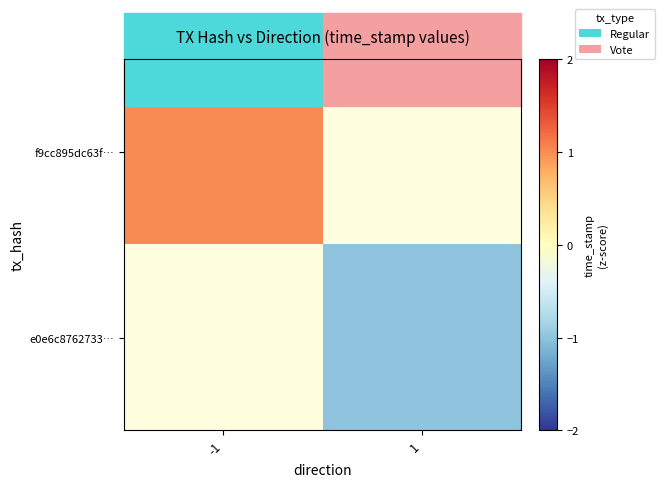

Rank the series by their average value, from highest to lowest.

f9cc895dc63f…, e0e6c8762733…